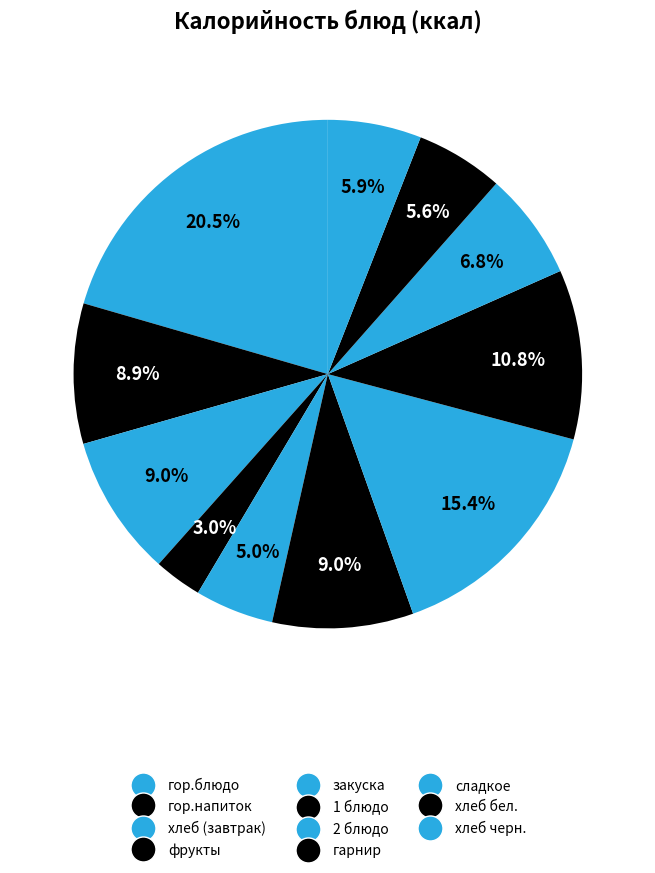

How many slices are in this pie chart?

11